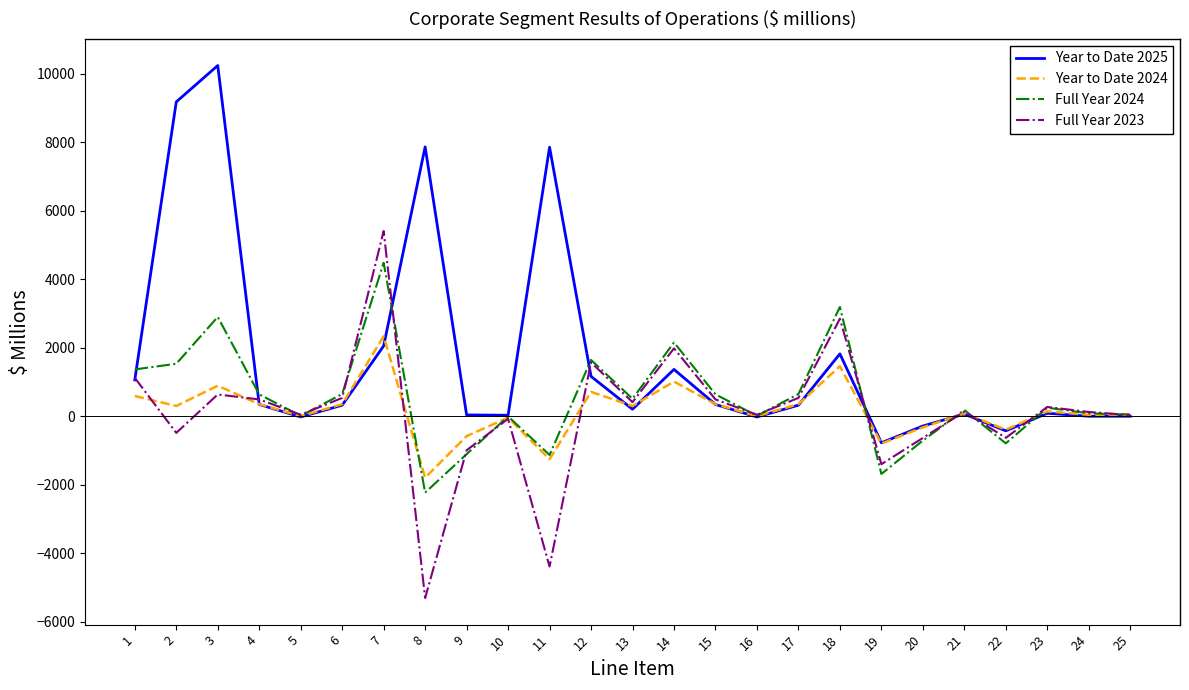

The value of Year to Date 2025 at 2 is 9179. True or false?

True